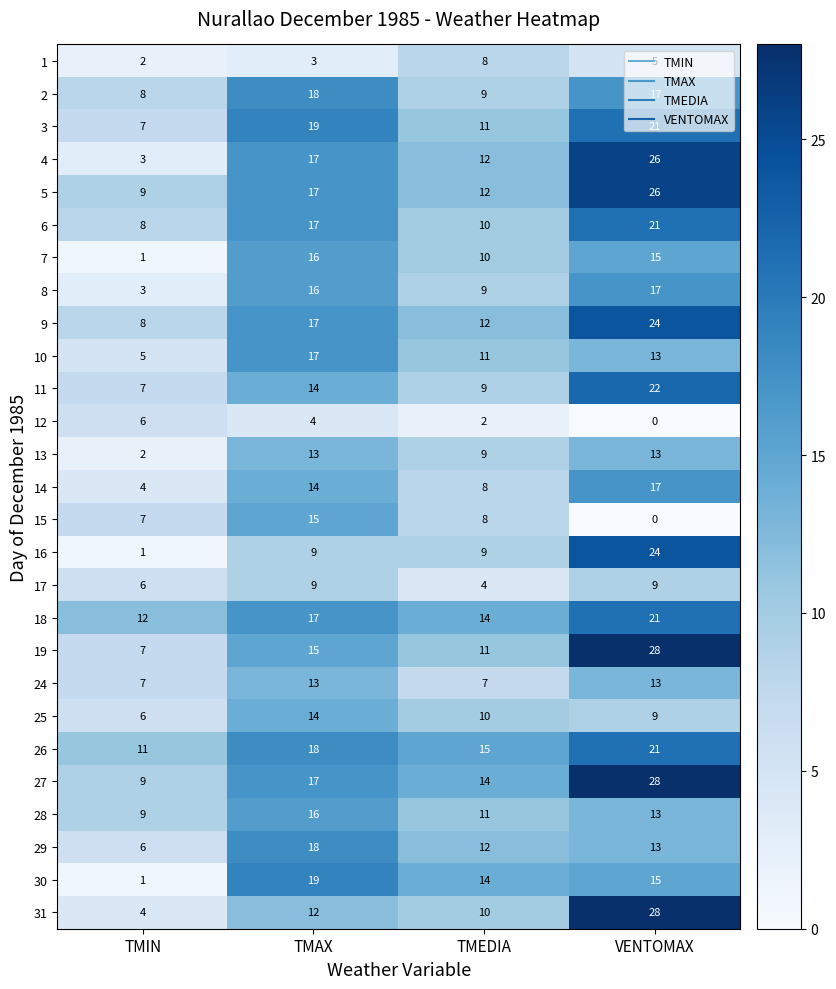

How many series are shown in this chart?

27